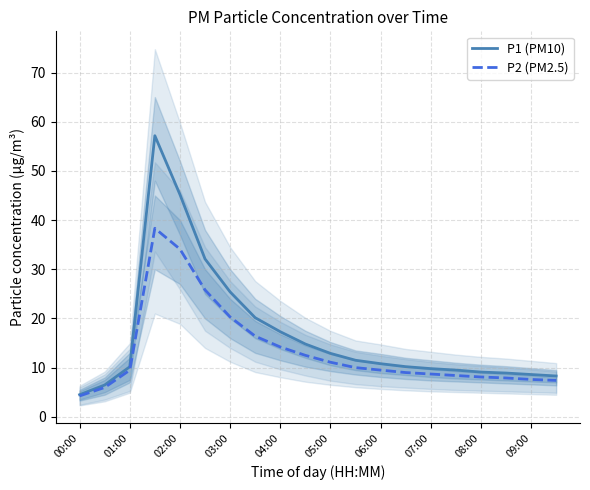

How many lines are shown in the chart?

2